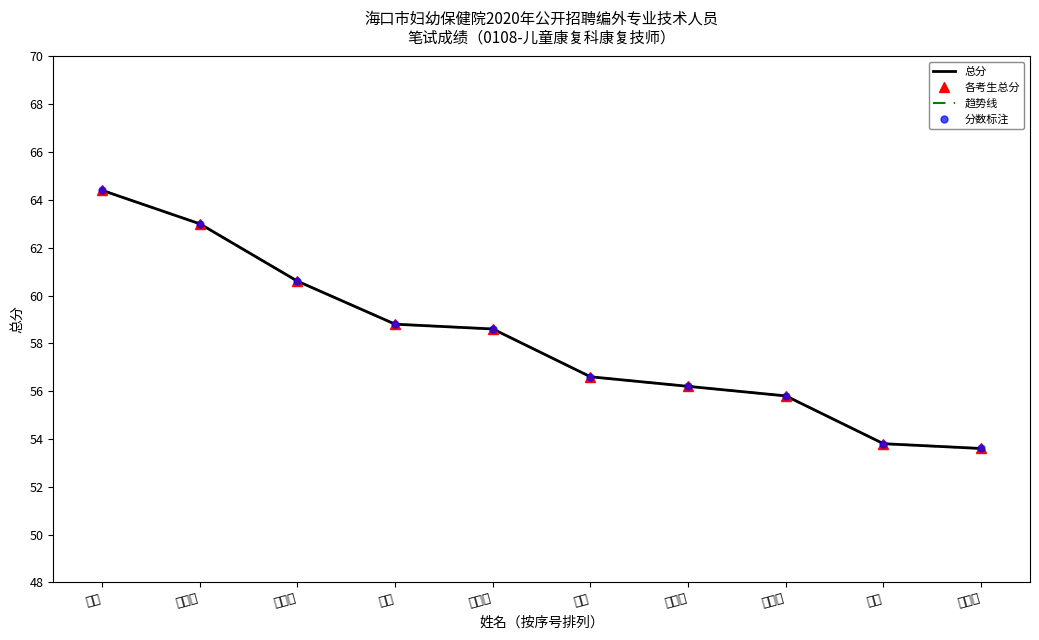

At how many categories does at least one series exceed 58?

5